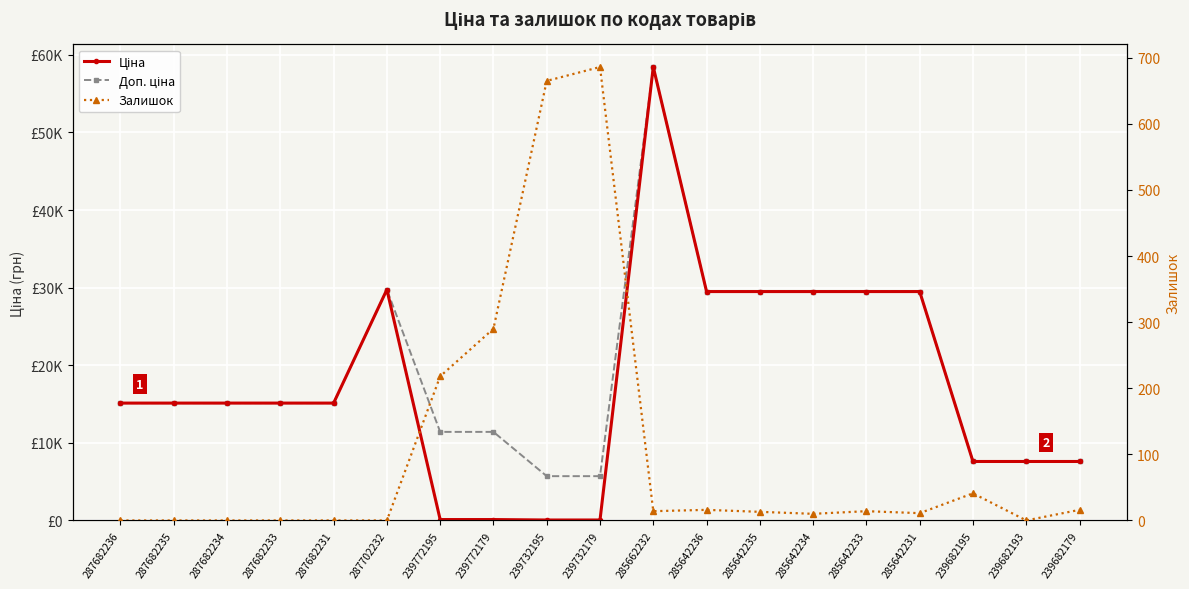

Is it true that Залишок equals 4.3 at 285662232?

False